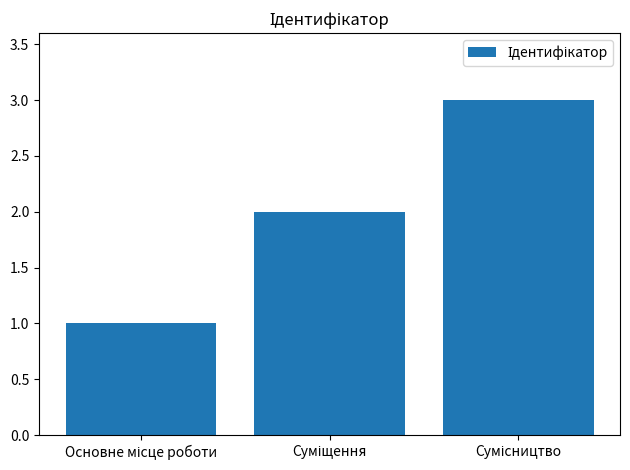

What is the greatest value displayed?

3